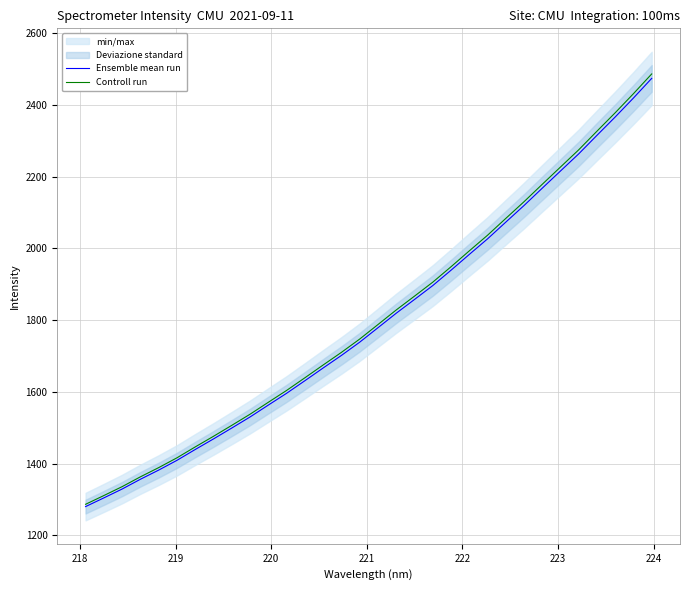

True or false: Controll run has more than 1 interior local peaks.

False